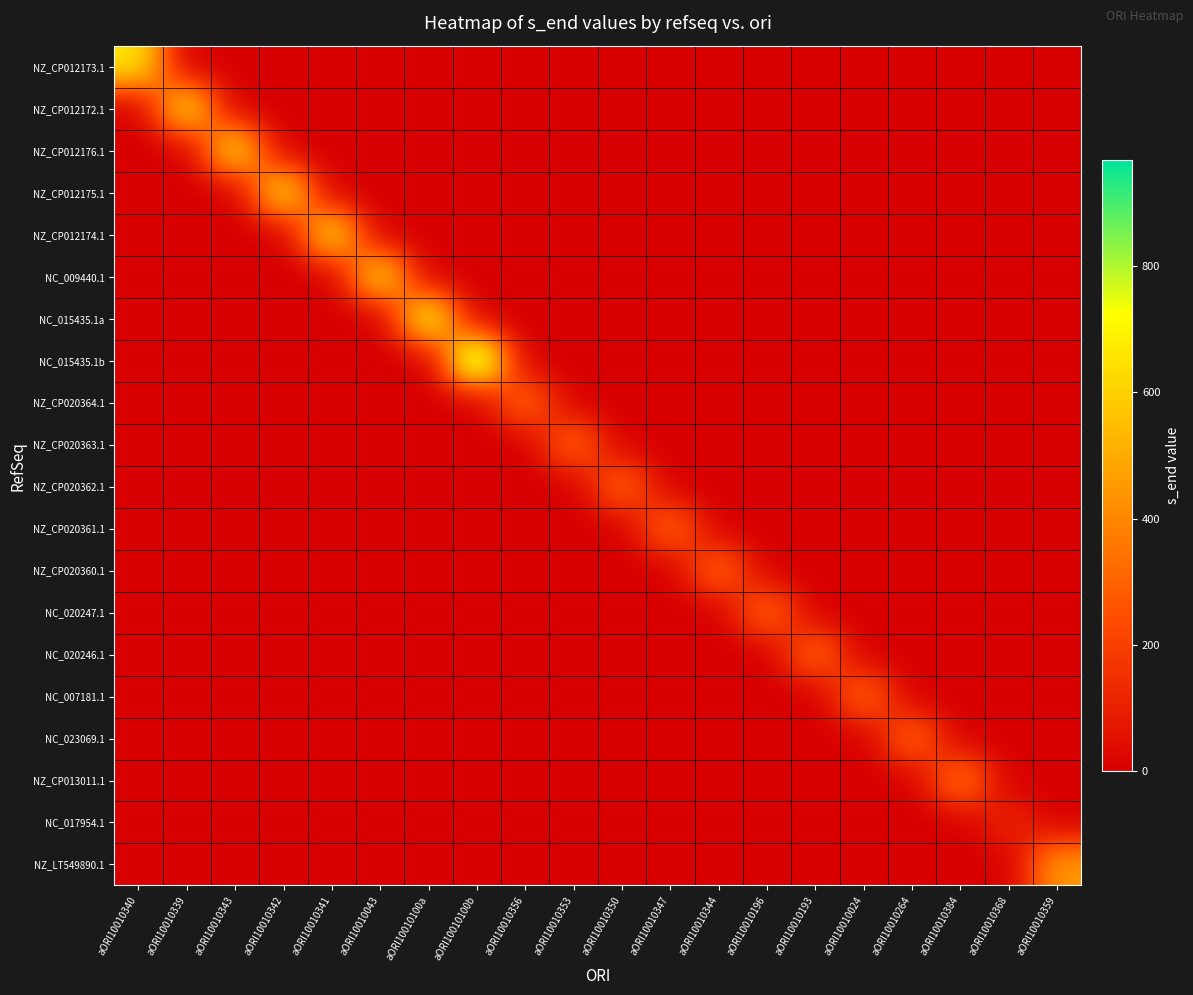

Reading right to left, what are all the values shown in this chart?

NZ_CP012173.1: aORI10010359=0	aORI10010368=0	aORI10010384=0	aORI10010264=0	aORI10010024=0	aORI10010193=0	aORI10010196=0	aORI10010344=0	aORI10010347=0	aORI10010350=0	aORI10010353=0	aORI10010356=0	aORI10010100b=0	aORI10010100a=0	aORI10010043=0	aORI10010341=0	aORI10010342=0	aORI10010343=0	aORI10010339=0	aORI10010340=667
NZ_CP012172.1: aORI10010359=0	aORI10010368=0	aORI10010384=0	aORI10010264=0	aORI10010024=0	aORI10010193=0	aORI10010196=0	aORI10010344=0	aORI10010347=0	aORI10010350=0	aORI10010353=0	aORI10010356=0	aORI10010100b=0	aORI10010100a=0	aORI10010043=0	aORI10010341=0	aORI10010342=0	aORI10010343=0	aORI10010339=667	aORI10010340=0
NZ_CP012176.1: aORI10010359=0	aORI10010368=0	aORI10010384=0	aORI10010264=0	aORI10010024=0	aORI10010193=0	aORI10010196=0	aORI10010344=0	aORI10010347=0	aORI10010350=0	aORI10010353=0	aORI10010356=0	aORI10010100b=0	aORI10010100a=0	aORI10010043=0	aORI10010341=0	aORI10010342=0	aORI10010343=667	aORI10010339=0	aORI10010340=0
NZ_CP012175.1: aORI10010359=0	aORI10010368=0	aORI10010384=0	aORI10010264=0	aORI10010024=0	aORI10010193=0	aORI10010196=0	aORI10010344=0	aORI10010347=0	aORI10010350=0	aORI10010353=0	aORI10010356=0	aORI10010100b=0	aORI10010100a=0	aORI10010043=0	aORI10010341=0	aORI10010342=667	aORI10010343=0	aORI10010339=0	aORI10010340=0
NZ_CP012174.1: aORI10010359=0	aORI10010368=0	aORI10010384=0	aORI10010264=0	aORI10010024=0	aORI10010193=0	aORI10010196=0	aORI10010344=0	aORI10010347=0	aORI10010350=0	aORI10010353=0	aORI10010356=0	aORI10010100b=0	aORI10010100a=0	aORI10010043=0	aORI10010341=665	aORI10010342=0	aORI10010343=0	aORI10010339=0	aORI10010340=0
NC_009440.1: aORI10010359=0	aORI10010368=0	aORI10010384=0	aORI10010264=0	aORI10010024=0	aORI10010193=0	aORI10010196=0	aORI10010344=0	aORI10010347=0	aORI10010350=0	aORI10010353=0	aORI10010356=0	aORI10010100b=0	aORI10010100a=0	aORI10010043=651	aORI10010341=0	aORI10010342=0	aORI10010343=0	aORI10010339=0	aORI10010340=0
NC_015435.1a: aORI10010359=0	aORI10010368=0	aORI10010384=0	aORI10010264=0	aORI10010024=0	aORI10010193=0	aORI10010196=0	aORI10010344=0	aORI10010347=0	aORI10010350=0	aORI10010353=0	aORI10010356=0	aORI10010100b=0	aORI10010100a=749	aORI10010043=0	aORI10010341=0	aORI10010342=0	aORI10010343=0	aORI10010339=0	aORI10010340=0
NC_015435.1b: aORI10010359=0	aORI10010368=0	aORI10010384=0	aORI10010264=0	aORI10010024=0	aORI10010193=0	aORI10010196=0	aORI10010344=0	aORI10010347=0	aORI10010350=0	aORI10010353=0	aORI10010356=0	aORI10010100b=968	aORI10010100a=0	aORI10010043=0	aORI10010341=0	aORI10010342=0	aORI10010343=0	aORI10010339=0	aORI10010340=0
NZ_CP020364.1: aORI10010359=0	aORI10010368=0	aORI10010384=0	aORI10010264=0	aORI10010024=0	aORI10010193=0	aORI10010196=0	aORI10010344=0	aORI10010347=0	aORI10010350=0	aORI10010353=0	aORI10010356=327	aORI10010100b=0	aORI10010100a=0	aORI10010043=0	aORI10010341=0	aORI10010342=0	aORI10010343=0	aORI10010339=0	aORI10010340=0
NZ_CP020363.1: aORI10010359=0	aORI10010368=0	aORI10010384=0	aORI10010264=0	aORI10010024=0	aORI10010193=0	aORI10010196=0	aORI10010344=0	aORI10010347=0	aORI10010350=0	aORI10010353=327	aORI10010356=0	aORI10010100b=0	aORI10010100a=0	aORI10010043=0	aORI10010341=0	aORI10010342=0	aORI10010343=0	aORI10010339=0	aORI10010340=0
NZ_CP020362.1: aORI10010359=0	aORI10010368=0	aORI10010384=0	aORI10010264=0	aORI10010024=0	aORI10010193=0	aORI10010196=0	aORI10010344=0	aORI10010347=0	aORI10010350=327	aORI10010353=0	aORI10010356=0	aORI10010100b=0	aORI10010100a=0	aORI10010043=0	aORI10010341=0	aORI10010342=0	aORI10010343=0	aORI10010339=0	aORI10010340=0
NZ_CP020361.1: aORI10010359=0	aORI10010368=0	aORI10010384=0	aORI10010264=0	aORI10010024=0	aORI10010193=0	aORI10010196=0	aORI10010344=0	aORI10010347=327	aORI10010350=0	aORI10010353=0	aORI10010356=0	aORI10010100b=0	aORI10010100a=0	aORI10010043=0	aORI10010341=0	aORI10010342=0	aORI10010343=0	aORI10010339=0	aORI10010340=0
NZ_CP020360.1: aORI10010359=0	aORI10010368=0	aORI10010384=0	aORI10010264=0	aORI10010024=0	aORI10010193=0	aORI10010196=0	aORI10010344=327	aORI10010347=0	aORI10010350=0	aORI10010353=0	aORI10010356=0	aORI10010100b=0	aORI10010100a=0	aORI10010043=0	aORI10010341=0	aORI10010342=0	aORI10010343=0	aORI10010339=0	aORI10010340=0
NC_020247.1: aORI10010359=0	aORI10010368=0	aORI10010384=0	aORI10010264=0	aORI10010024=0	aORI10010193=0	aORI10010196=327	aORI10010344=0	aORI10010347=0	aORI10010350=0	aORI10010353=0	aORI10010356=0	aORI10010100b=0	aORI10010100a=0	aORI10010043=0	aORI10010341=0	aORI10010342=0	aORI10010343=0	aORI10010339=0	aORI10010340=0
NC_020246.1: aORI10010359=0	aORI10010368=0	aORI10010384=0	aORI10010264=0	aORI10010024=0	aORI10010193=327	aORI10010196=0	aORI10010344=0	aORI10010347=0	aORI10010350=0	aORI10010353=0	aORI10010356=0	aORI10010100b=0	aORI10010100a=0	aORI10010043=0	aORI10010341=0	aORI10010342=0	aORI10010343=0	aORI10010339=0	aORI10010340=0
NC_007181.1: aORI10010359=0	aORI10010368=0	aORI10010384=0	aORI10010264=0	aORI10010024=327	aORI10010193=0	aORI10010196=0	aORI10010344=0	aORI10010347=0	aORI10010350=0	aORI10010353=0	aORI10010356=0	aORI10010100b=0	aORI10010100a=0	aORI10010043=0	aORI10010341=0	aORI10010342=0	aORI10010343=0	aORI10010339=0	aORI10010340=0
NC_023069.1: aORI10010359=0	aORI10010368=0	aORI10010384=0	aORI10010264=326	aORI10010024=0	aORI10010193=0	aORI10010196=0	aORI10010344=0	aORI10010347=0	aORI10010350=0	aORI10010353=0	aORI10010356=0	aORI10010100b=0	aORI10010100a=0	aORI10010043=0	aORI10010341=0	aORI10010342=0	aORI10010343=0	aORI10010339=0	aORI10010340=0
NZ_CP013011.1: aORI10010359=0	aORI10010368=0	aORI10010384=374	aORI10010264=0	aORI10010024=0	aORI10010193=0	aORI10010196=0	aORI10010344=0	aORI10010347=0	aORI10010350=0	aORI10010353=0	aORI10010356=0	aORI10010100b=0	aORI10010100a=0	aORI10010043=0	aORI10010341=0	aORI10010342=0	aORI10010343=0	aORI10010339=0	aORI10010340=0
NC_017954.1: aORI10010359=0	aORI10010368=124	aORI10010384=0	aORI10010264=0	aORI10010024=0	aORI10010193=0	aORI10010196=0	aORI10010344=0	aORI10010347=0	aORI10010350=0	aORI10010353=0	aORI10010356=0	aORI10010100b=0	aORI10010100a=0	aORI10010043=0	aORI10010341=0	aORI10010342=0	aORI10010343=0	aORI10010339=0	aORI10010340=0
NZ_LT549890.1: aORI10010359=455	aORI10010368=0	aORI10010384=0	aORI10010264=0	aORI10010024=0	aORI10010193=0	aORI10010196=0	aORI10010344=0	aORI10010347=0	aORI10010350=0	aORI10010353=0	aORI10010356=0	aORI10010100b=0	aORI10010100a=0	aORI10010043=0	aORI10010341=0	aORI10010342=0	aORI10010343=0	aORI10010339=0	aORI10010340=0